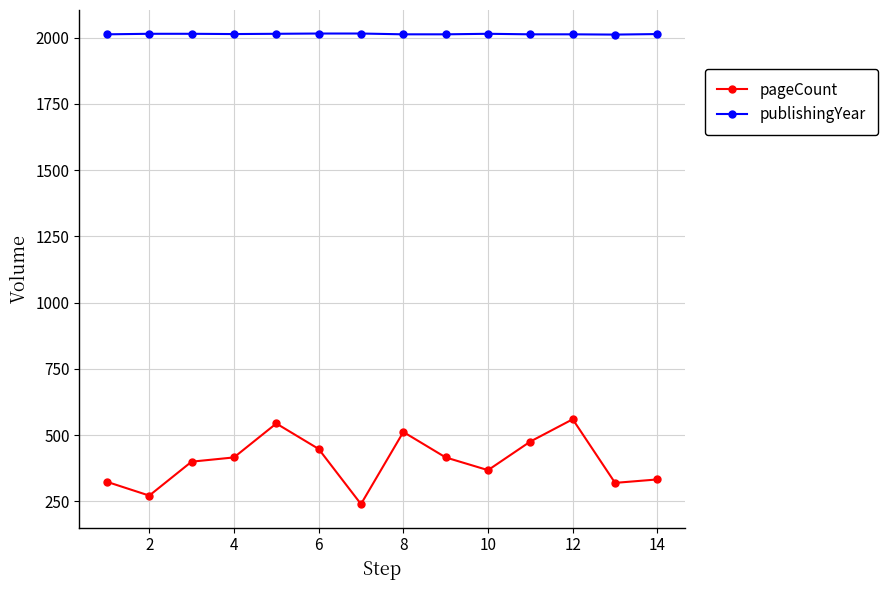

What is the greatest value displayed?

2015